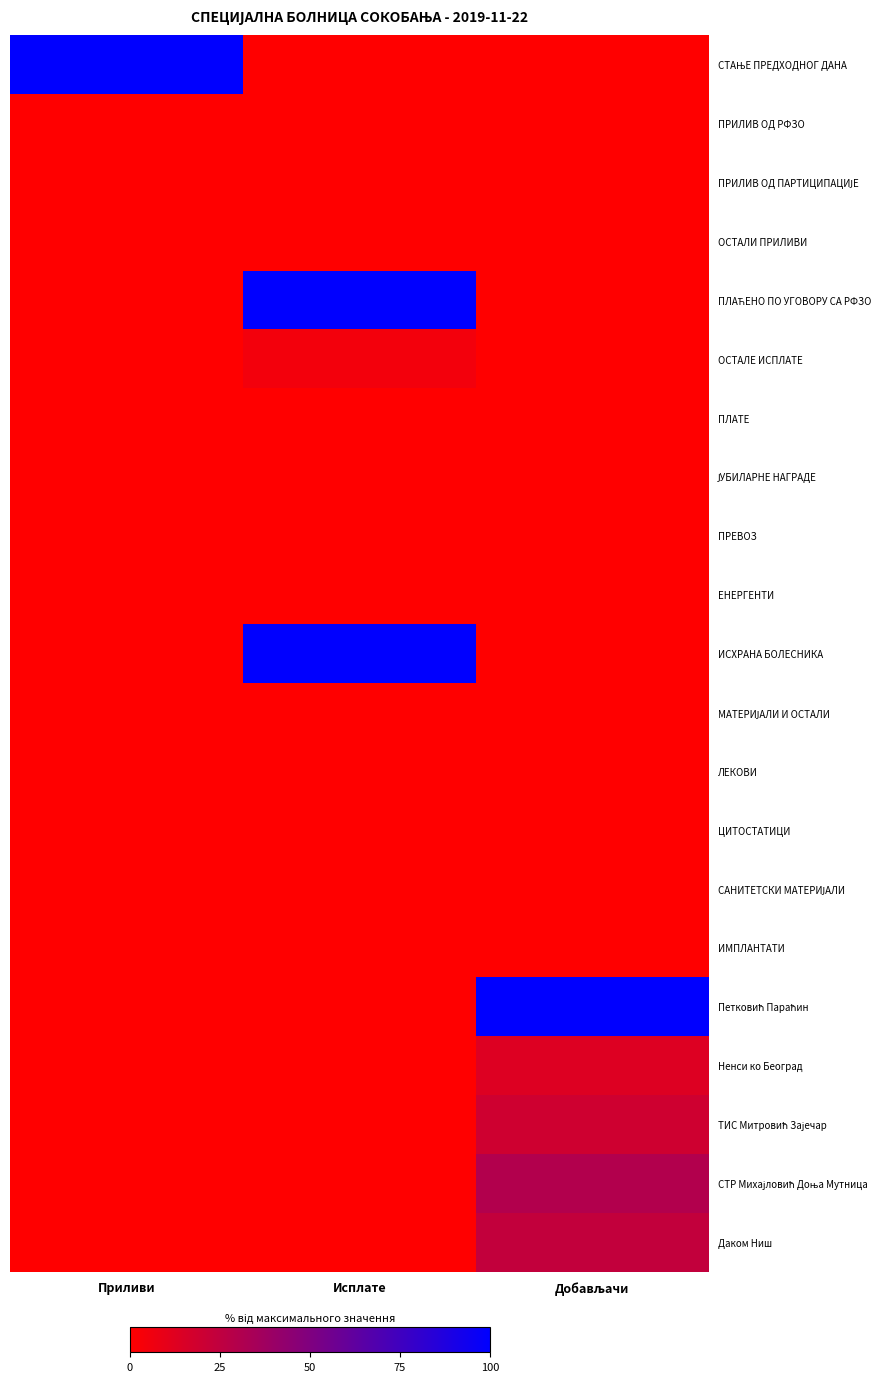

Which series has the largest range (max minus min)?

СТАЊЕ ПРЕДХОДНОГ ДАНА